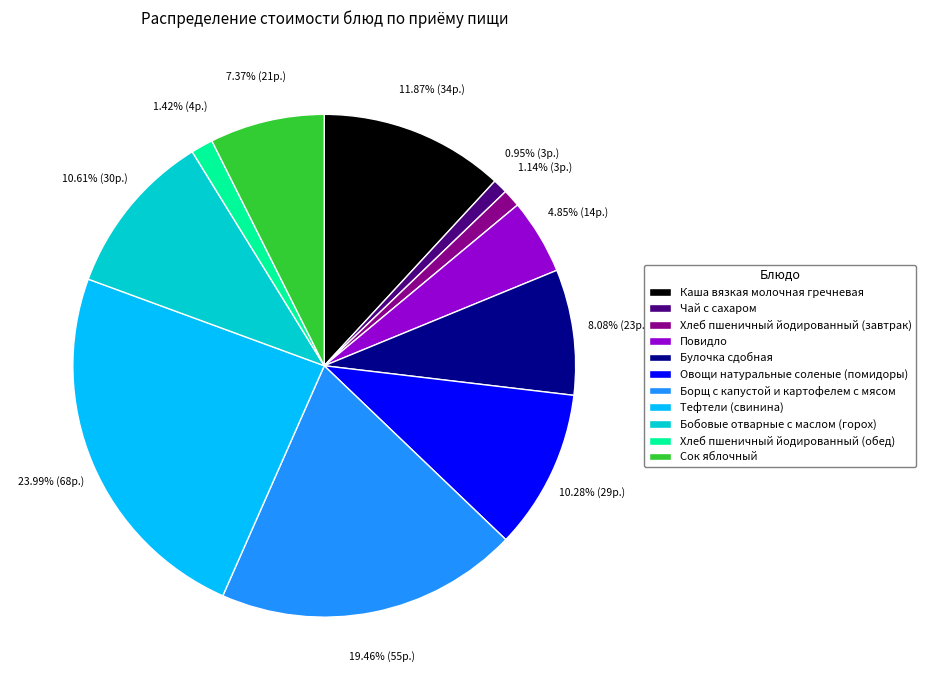

What percentage is NOT represented by Булочка сдобная?

91.9%